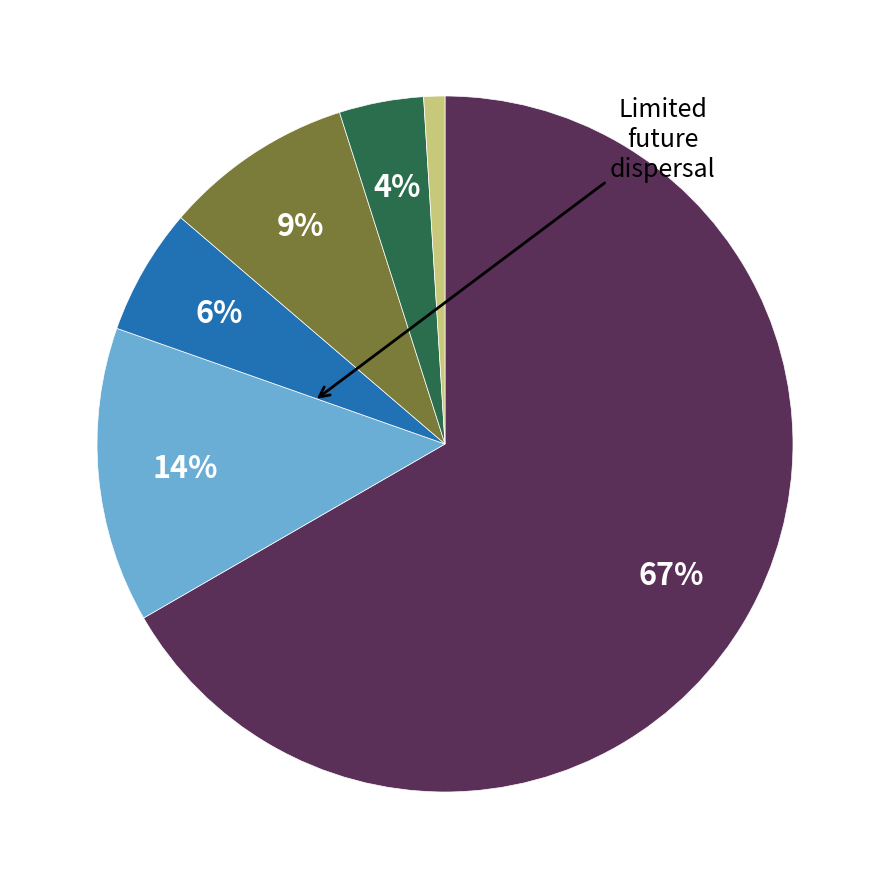

Does any single category account for the majority?

Yes